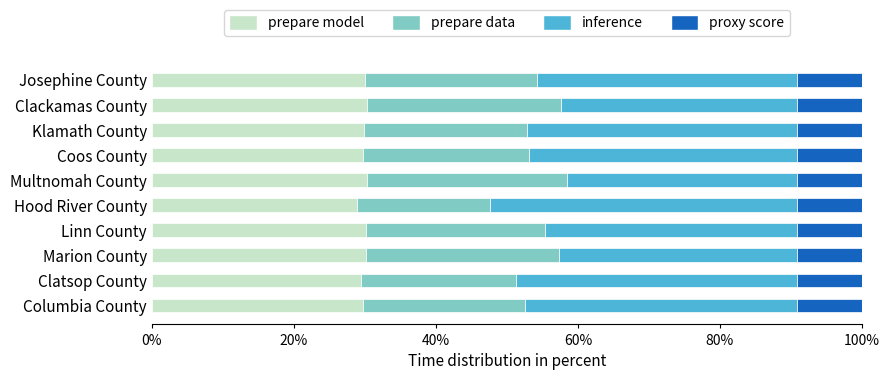

What is the total value across all series at Coos County?

100.0